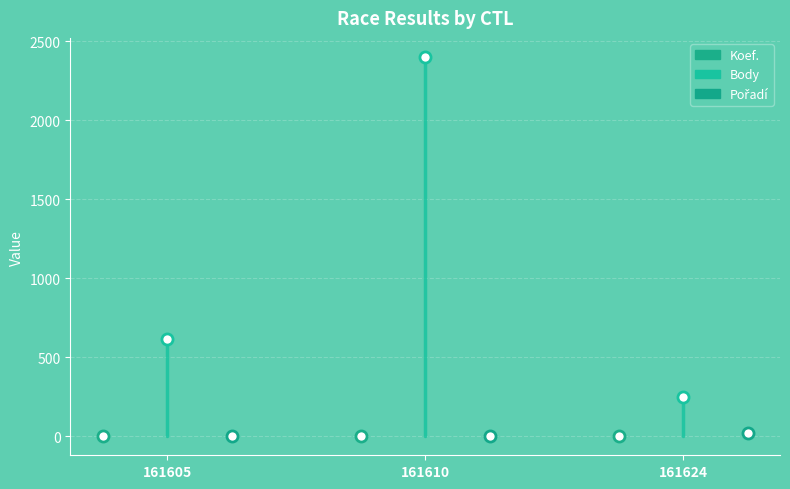

Which series has the largest range (max minus min)?

Body